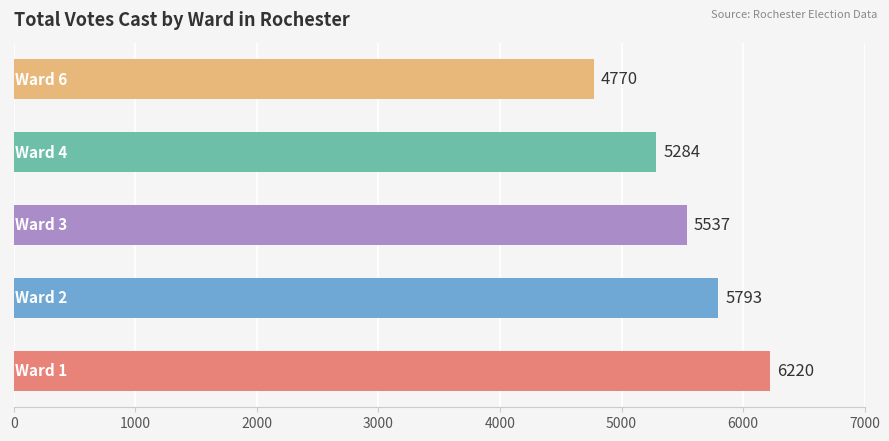

What is the minimum value shown in the chart?

4770